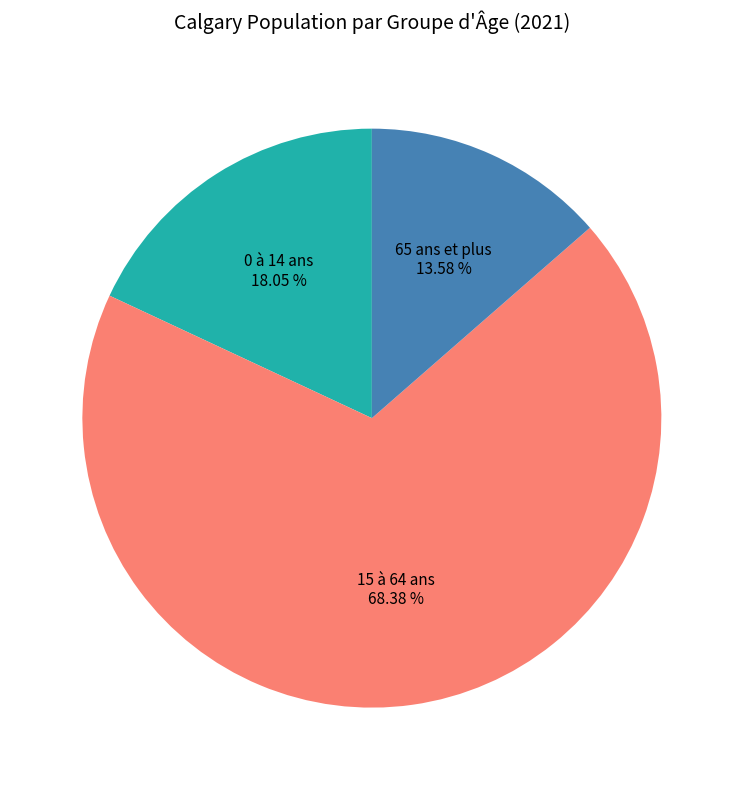

Combined, do 15 à 64 ans and 0 à 14 ans account for over 50%?

Yes